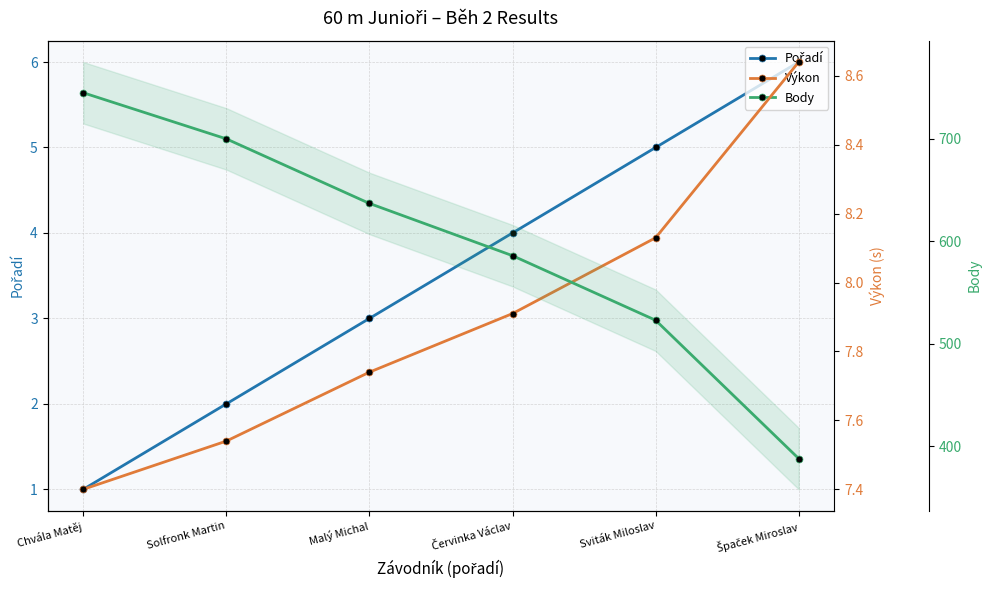

Reading right to left, list all the values displayed in this chart.

Pořadí: Špaček Miroslav=6.0	Sviták Miloslav=5.0	Červinka Václav=4.0	Malý Michal=3.0	Solfronk Martin=2.0	Chvála Matěj=1.0
Výkon: Špaček Miroslav=8.6	Sviták Miloslav=8.1	Červinka Václav=7.9	Malý Michal=7.7	Solfronk Martin=7.5	Chvála Matěj=7.4
Body: Špaček Miroslav=388.0	Sviták Miloslav=523.0	Červinka Václav=586.0	Malý Michal=637.0	Solfronk Martin=700.0	Chvála Matěj=745.0